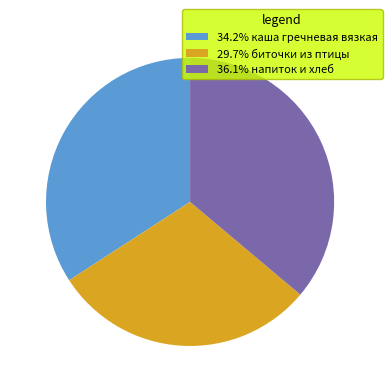

Is there a majority slice in this chart?

No